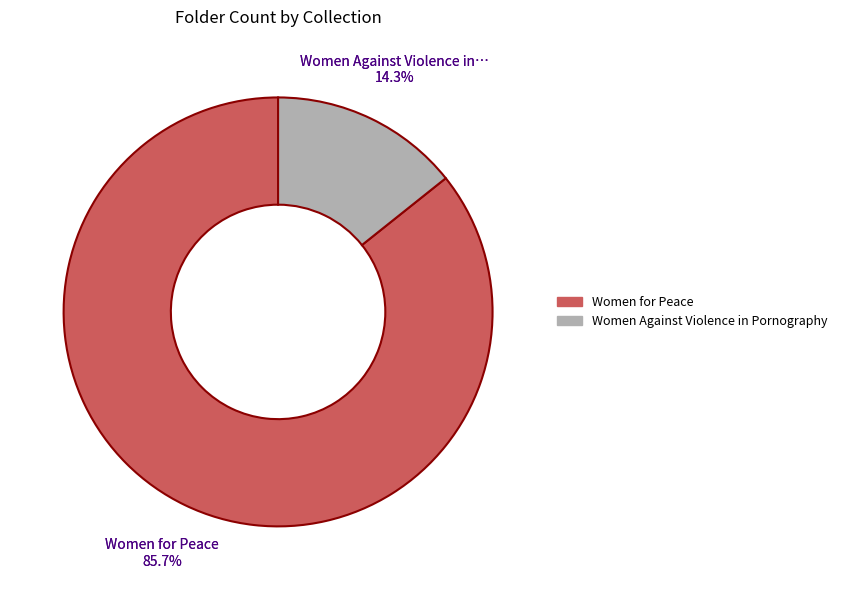

Does Women Against Violence in Pornography account for over 50% of the chart?

No